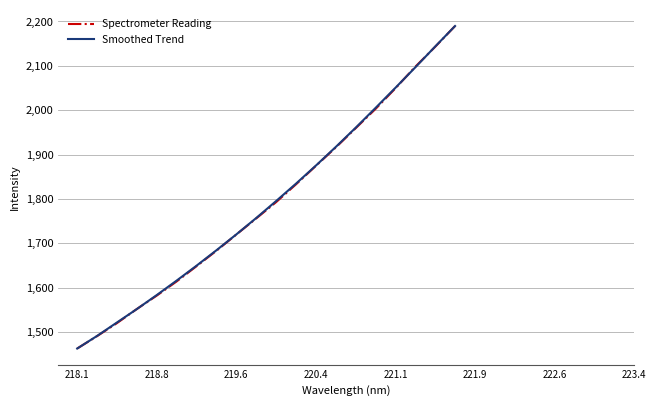

What is the minimum value shown in the chart?

1463.0